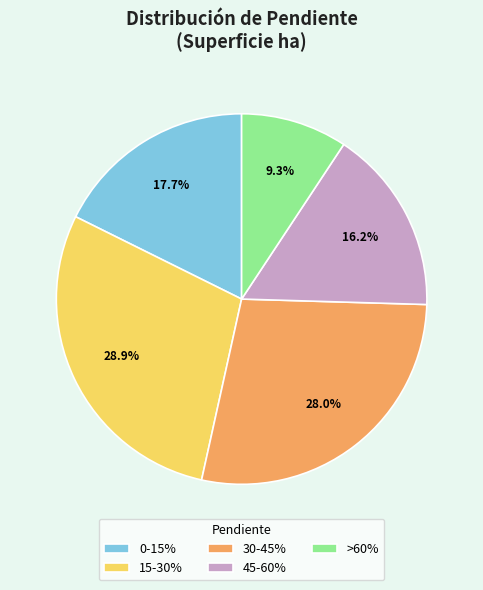

Does 30-45% represent more than half of the total?

No